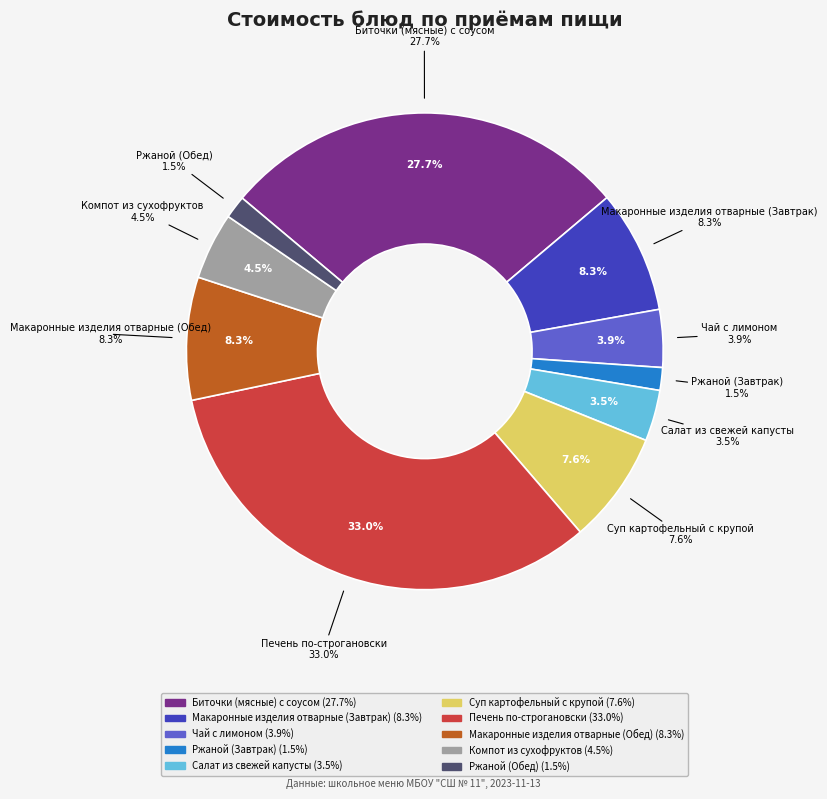

Rank the categories by value from lowest to highest.

Ржаной (Завтрак), Ржаной (Обед), Салат из свежей капусты, Чай с лимоном, Компот из сухофруктов, Суп картофельный с крупой, Макаронные изделия отварные (Завтрак), Макаронные изделия отварные (Обед), Биточки (мясные) с соусом, Печень по-строгановски